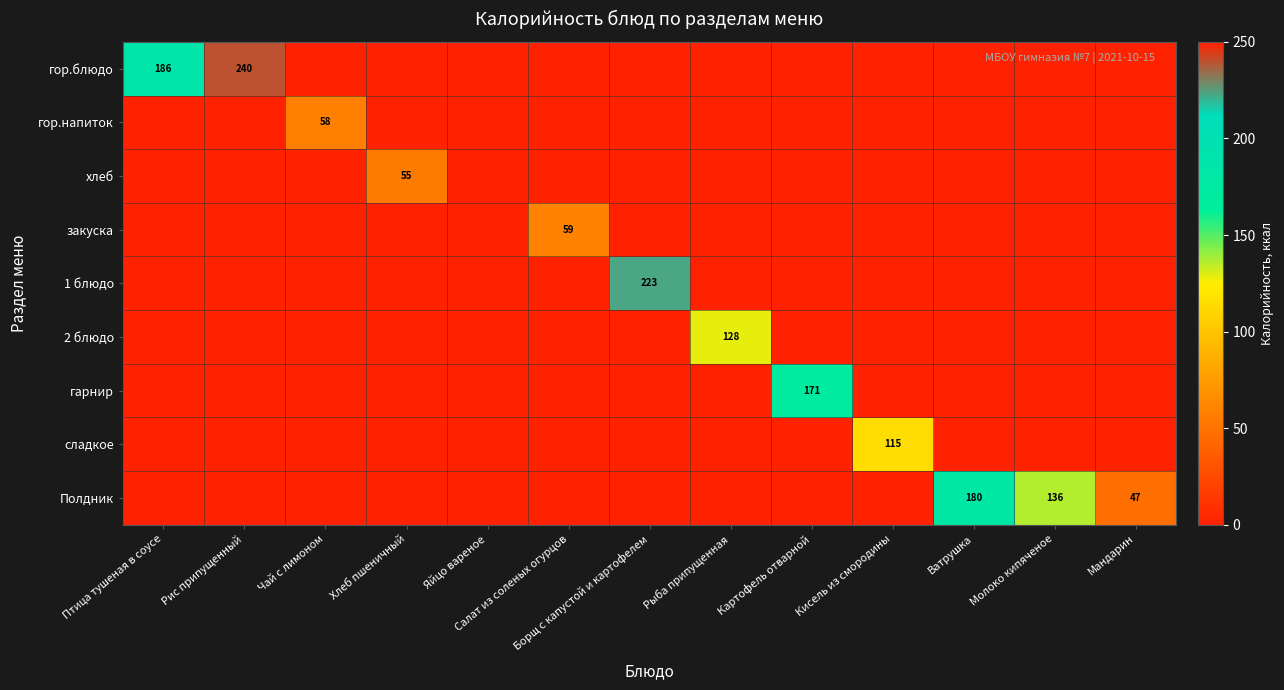

What is the difference between the highest and lowest values at Картофель отварной?

170.8